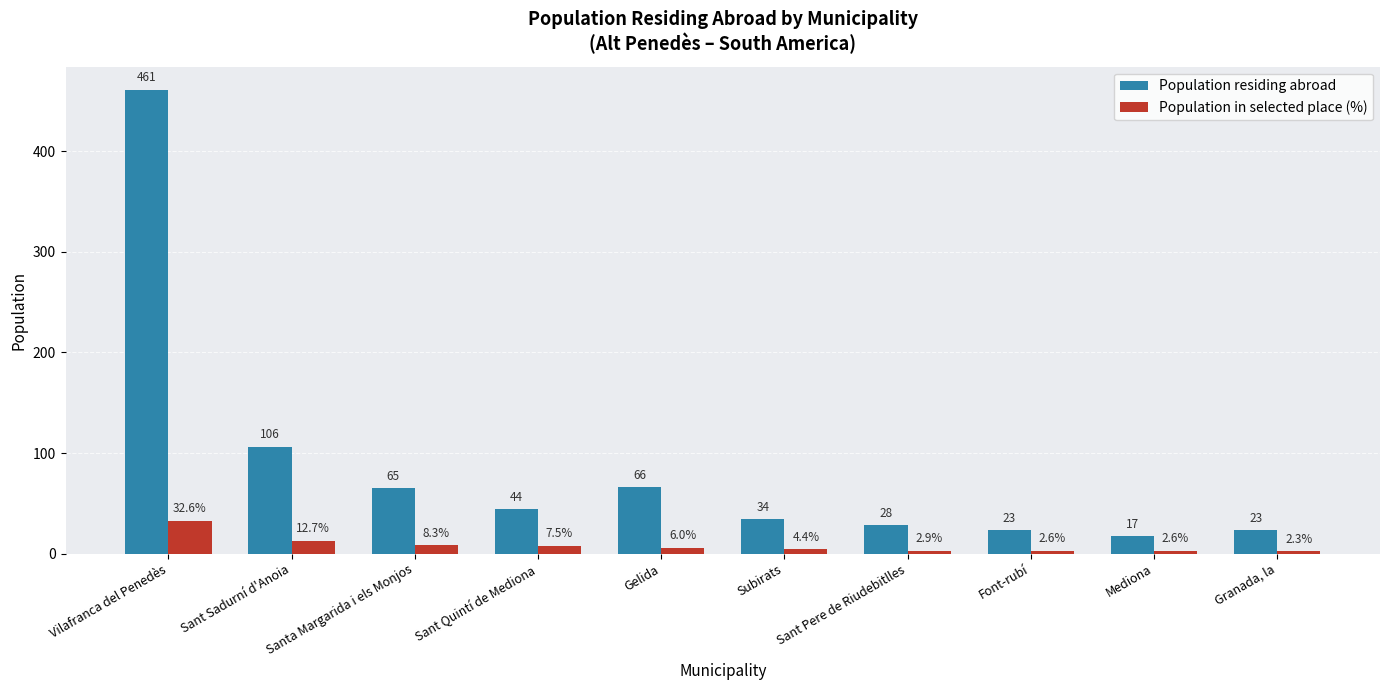

What are all the series names shown in the legend?

Population residing abroad, Population in selected place (%)